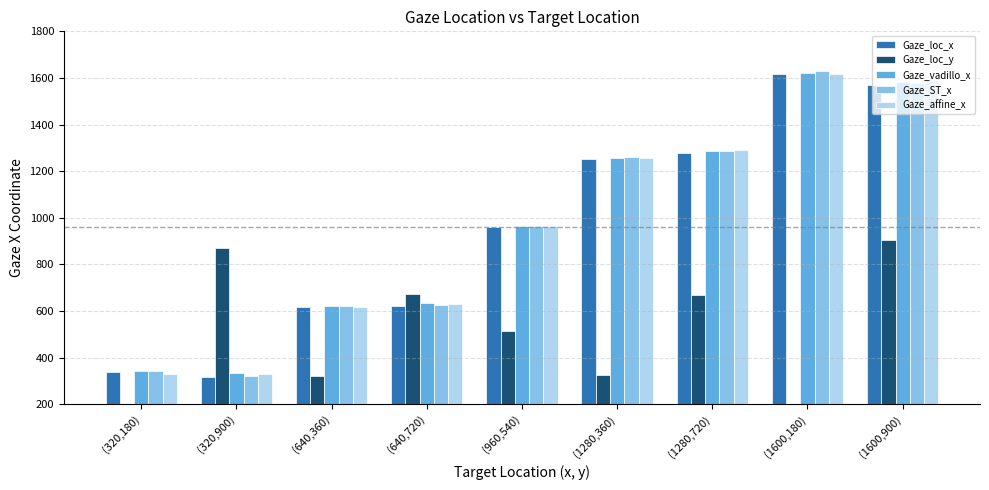

True or false: Gaze_loc_x has a value of 318.0 at (320,900).

True